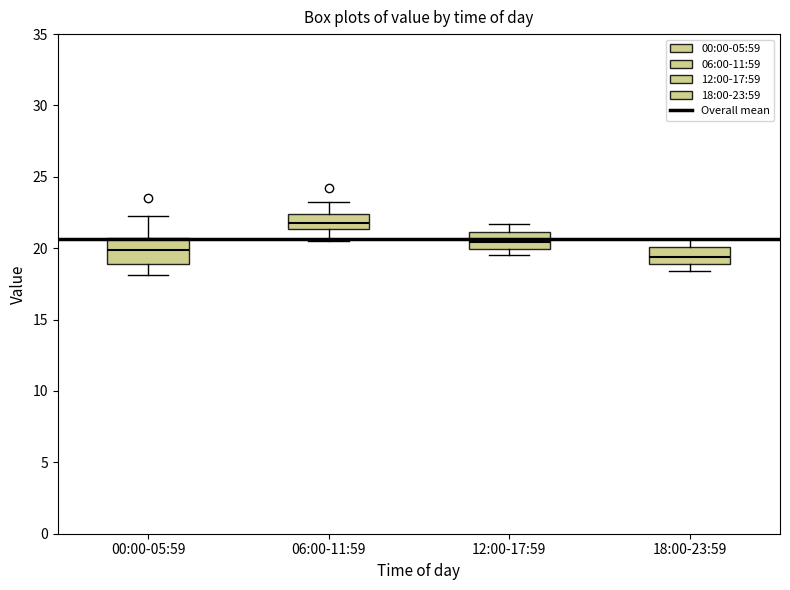

Where does the lower whisker of the box for 06:00-11:59 end on the y-axis? The values are not printed on the chart, so give them approximately, as read against the axis.

20.5